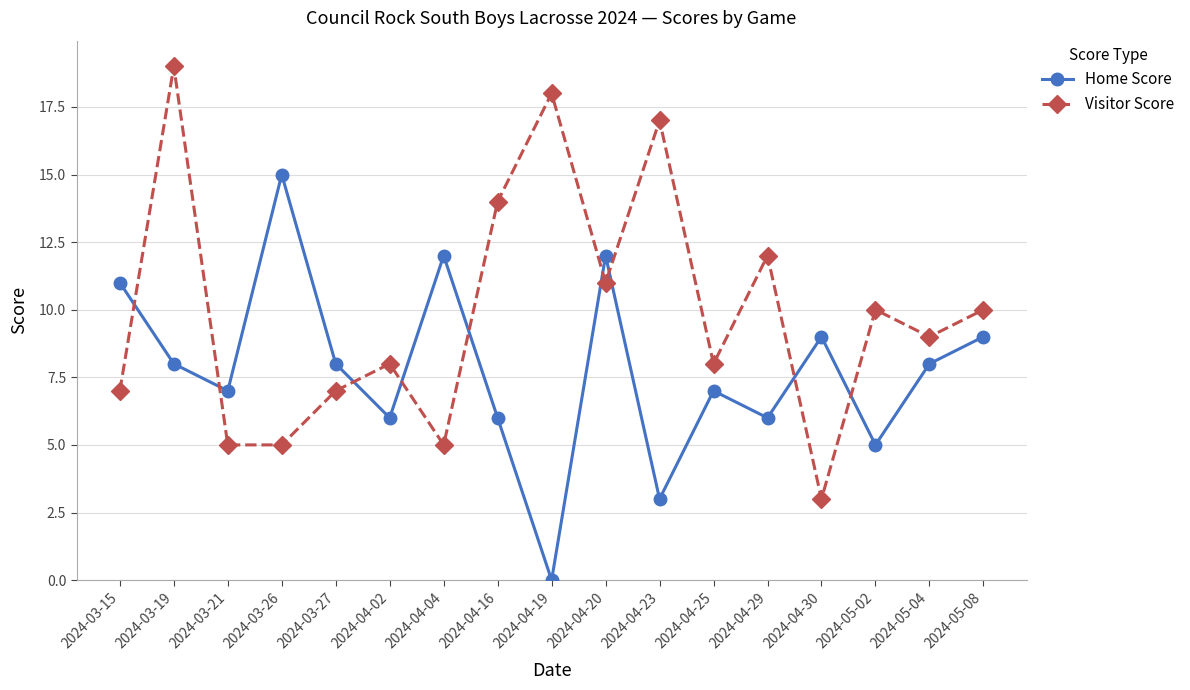

Where is the first local maximum for Visitor Score?

2024-03-19